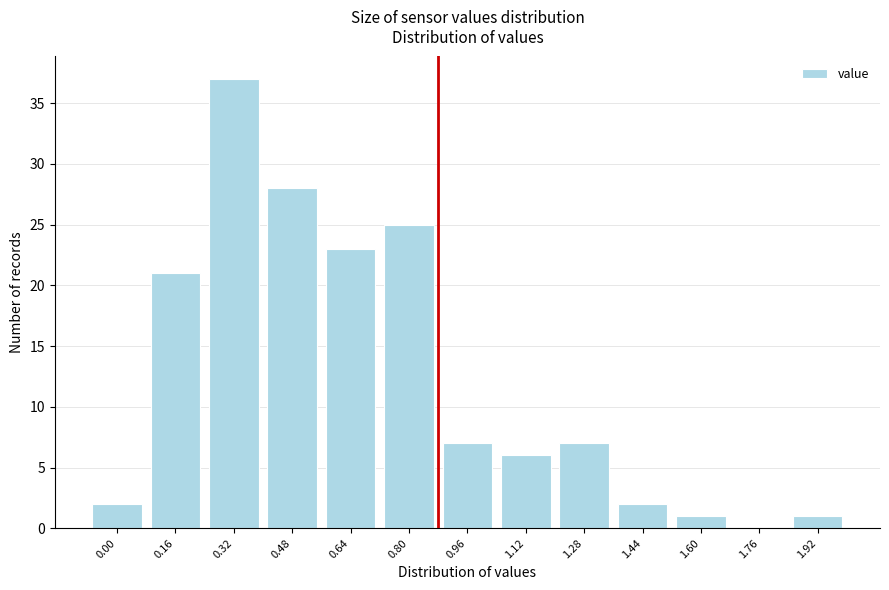

Reading left to right, what are all the values shown in this chart?

0.00=2	0.16=21	0.32=37	0.48=28	0.64=23	0.80=25	0.96=7	1.12=6	1.28=7	1.44=2	1.60=1	1.76=0	1.92=1